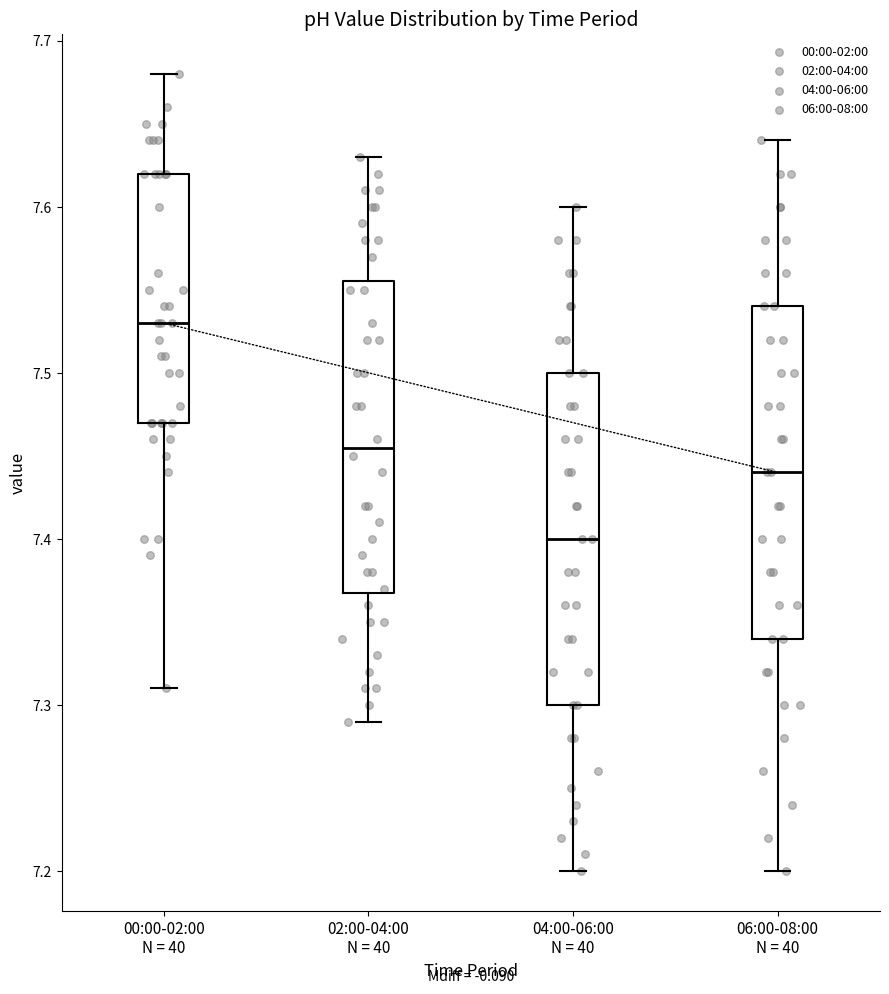

Where is the lower edge of the box for 00:00-02:00 N = 40 on the y-axis? The values are not printed on the chart, so give them approximately, as read against the axis.

7.47